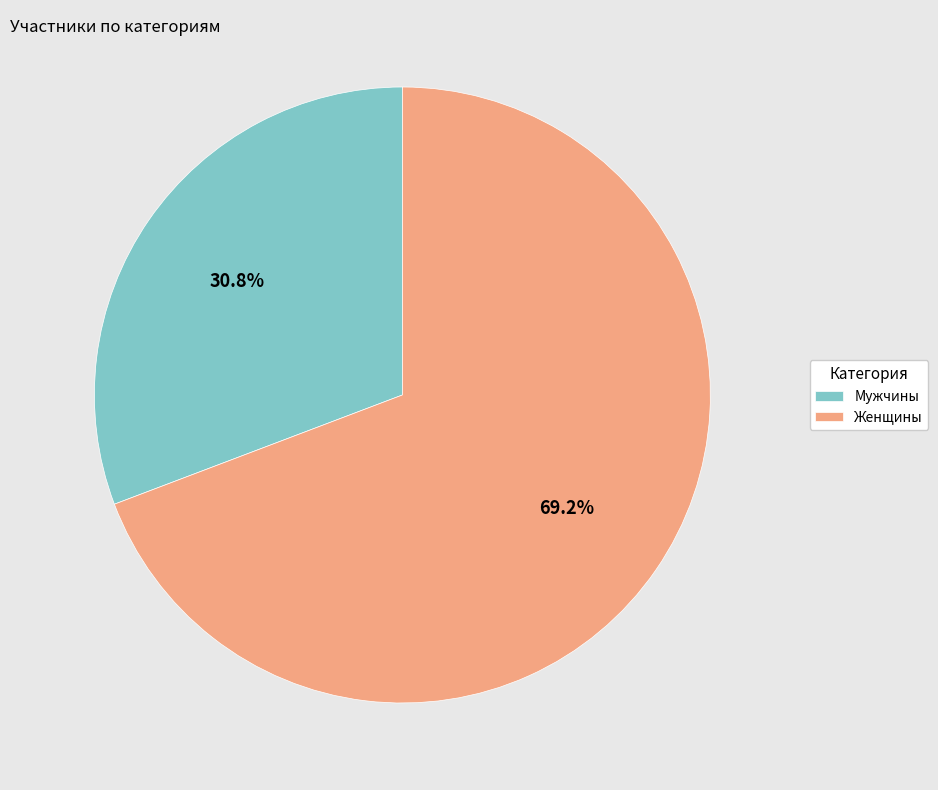

Which slice represents more than half of the pie?

Женщины